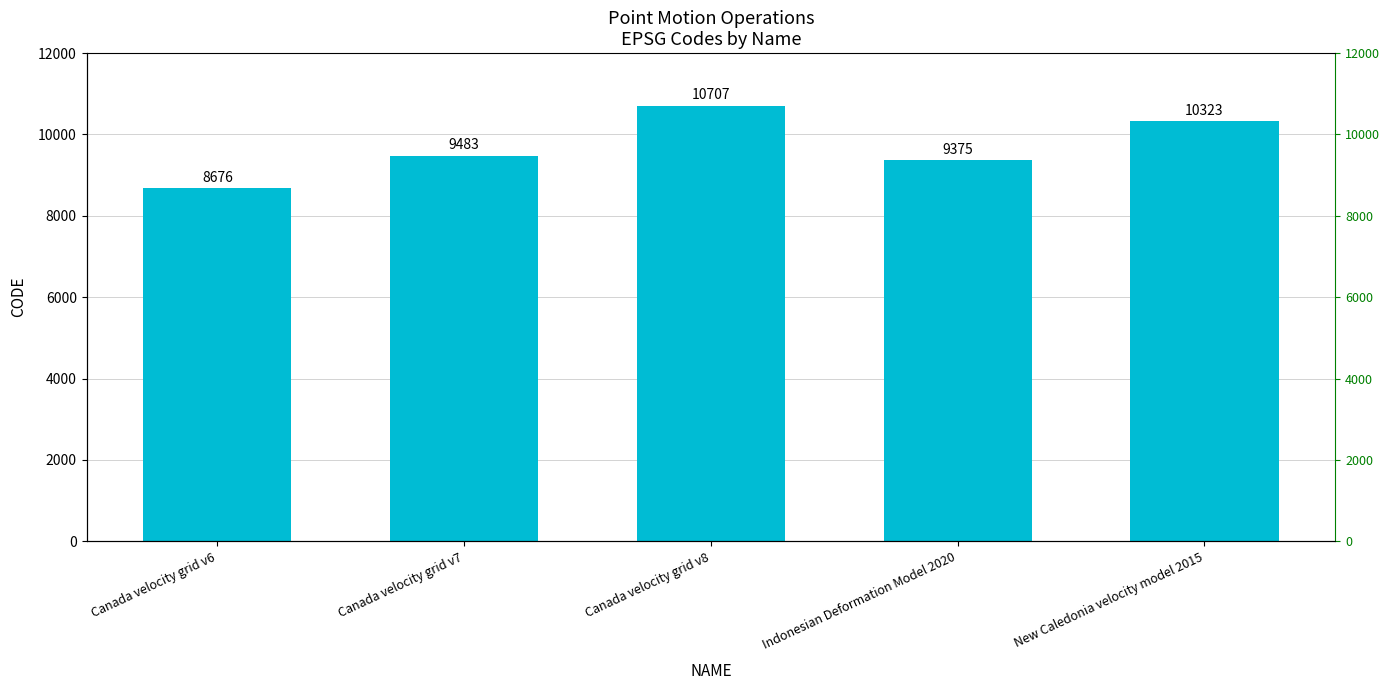

Count the number of values greater than 9483.

2